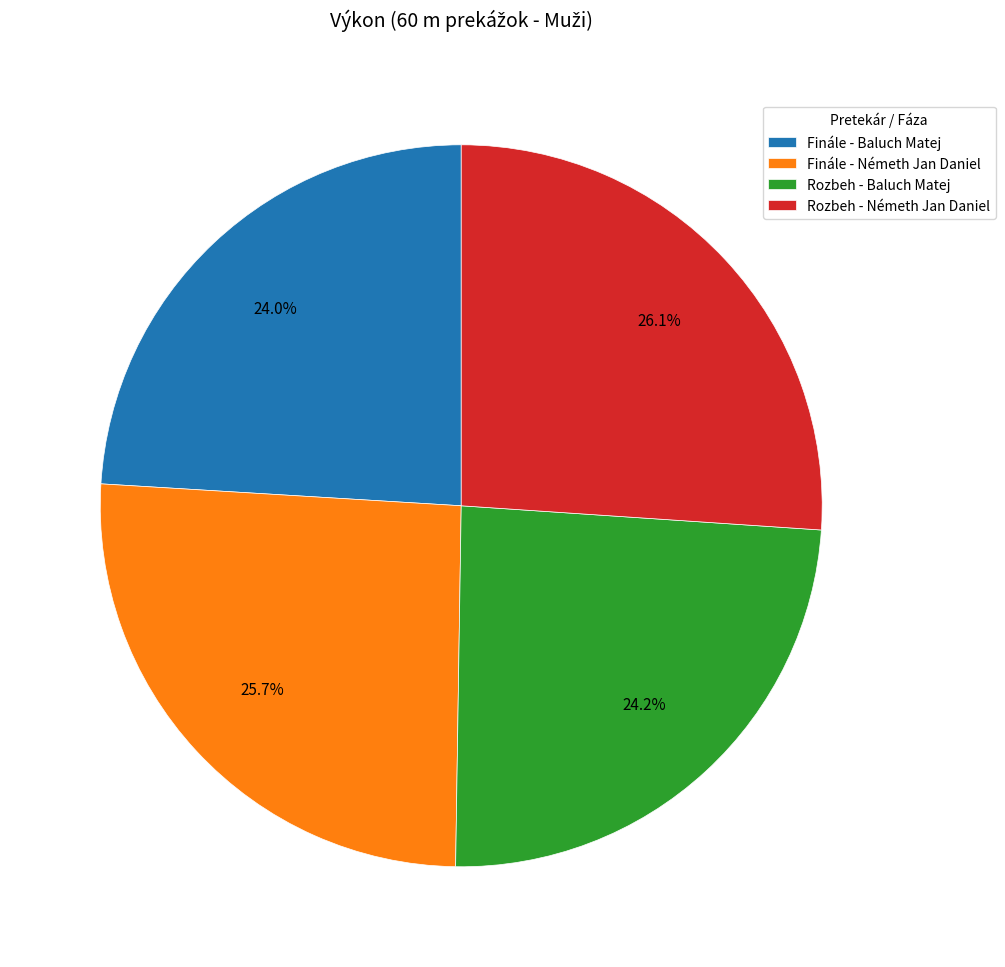

The Rozbeh - Baluch Matej slice represents 24% of the pie. True or false?

True